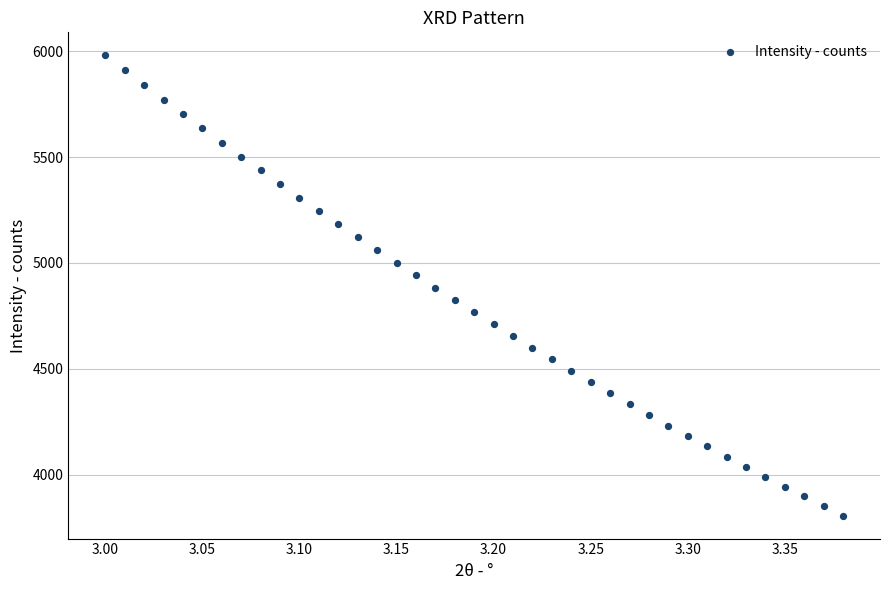

What is the range of Y values (max minus min)?

2172.4